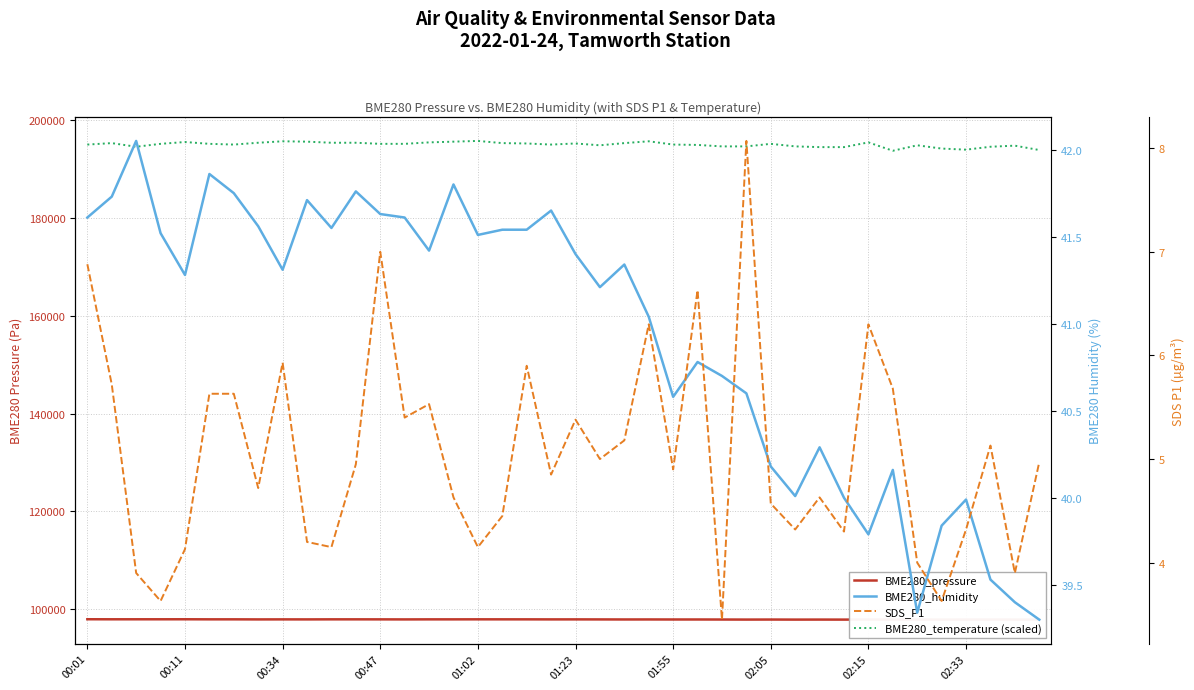

How many interior local valleys does the BME280_temperature (scaled) series have?

6